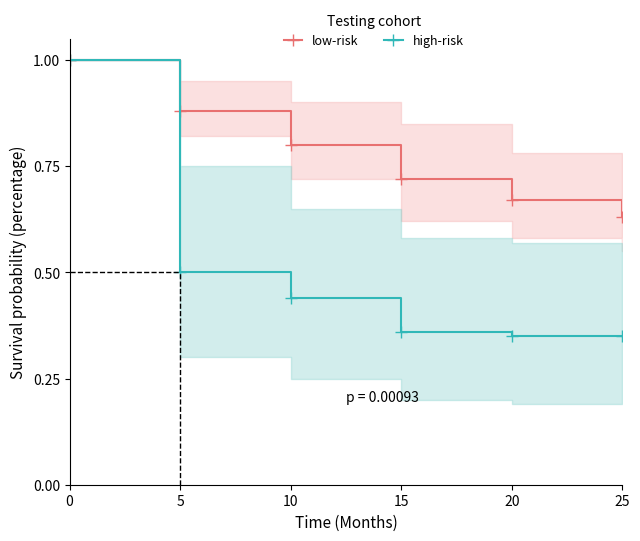

How many low-risk values are between 0 and 1?

6